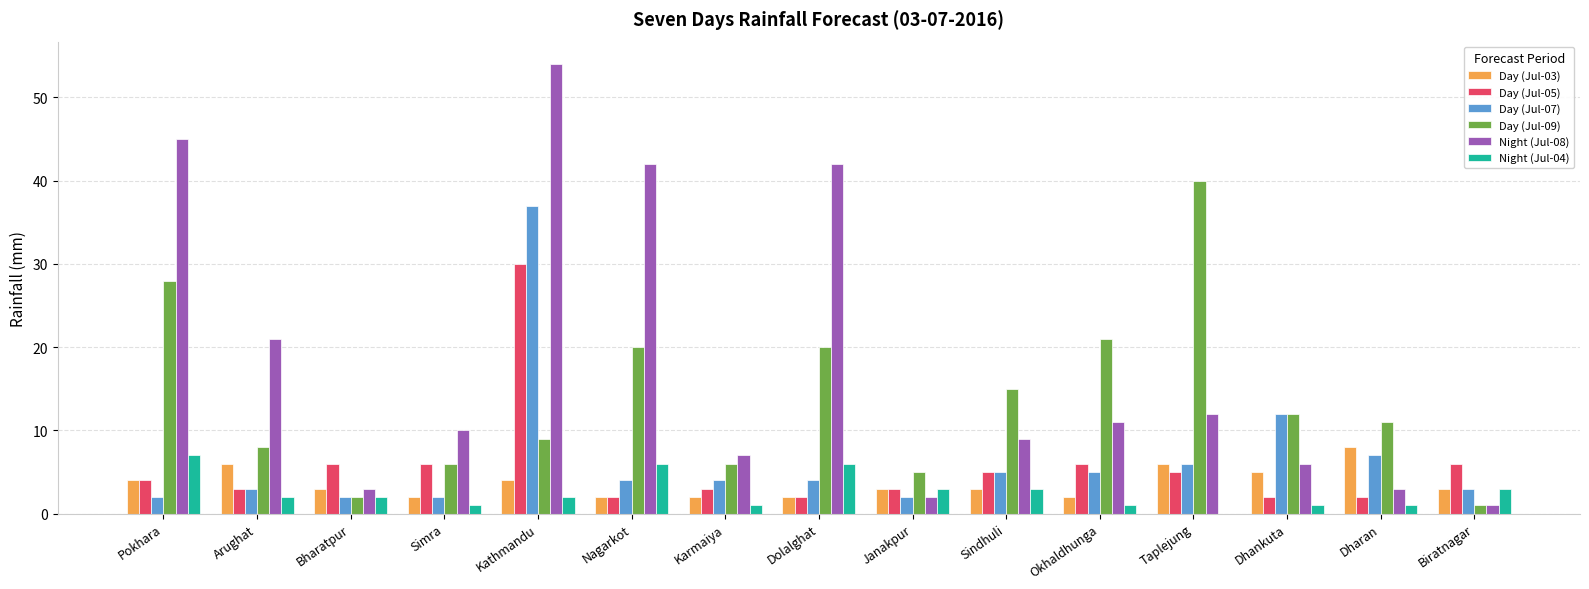

Where is Night (Jul-08) nearest to the value 27?

Arughat